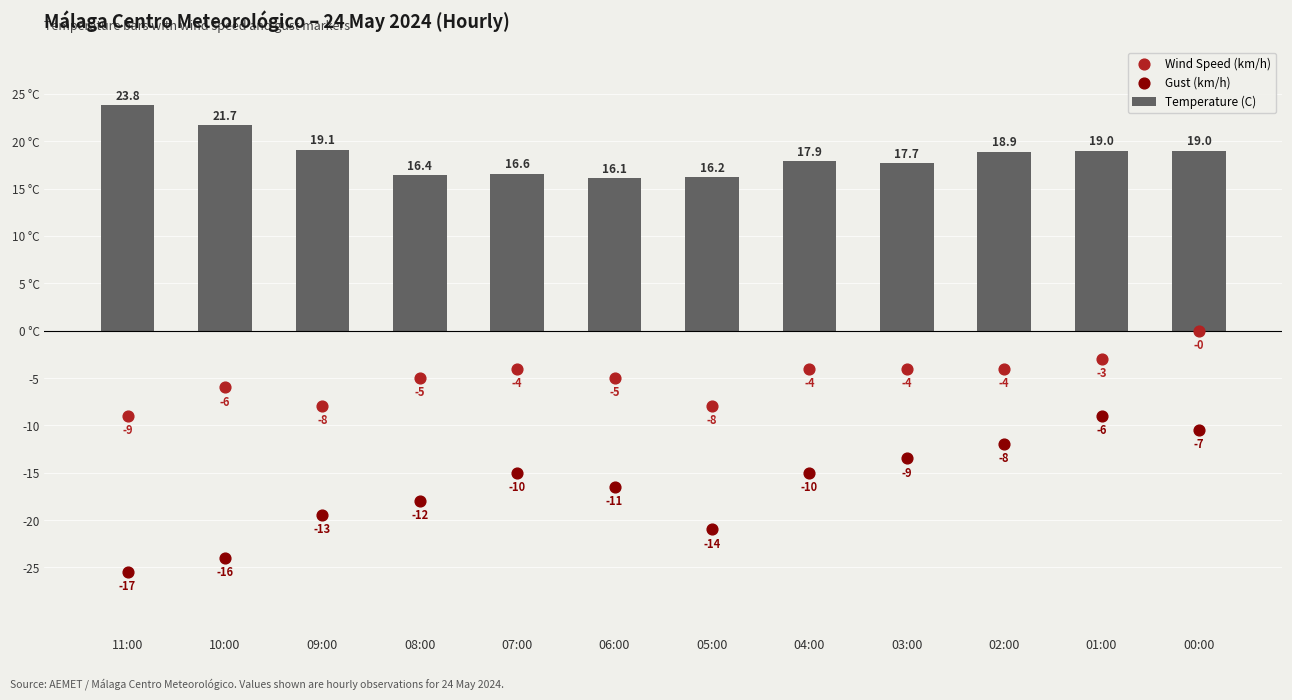

Which series reaches the maximum Y coordinate?

Temperature (C)